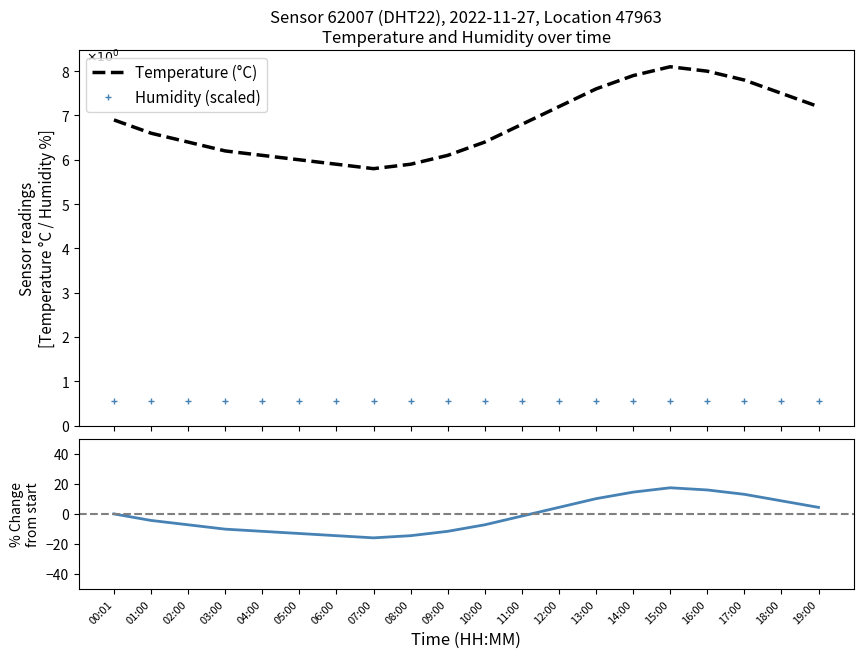

Reading left to right, transcribe all the data shown in this chart.

Temperature (°C): 6.9	6.6	6.4	6.2	6.1	6.0	5.9	5.8	5.9	6.1	6.4	6.8	7.2	7.6	7.9	8.1	8.0	7.8	7.5	7.2
Humidity (scaled): 0.5	0.5	0.5	0.5	0.5	0.5	0.5	0.5	0.5	0.5	0.5	0.5	0.5	0.5	0.5	0.5	0.5	0.5	0.5	0.5
% Temp change: 0.0	-4.3	-7.2	-10.1	-11.6	-13.0	-14.5	-15.9	-14.5	-11.6	-7.2	-1.4	4.3	10.1	14.5	17.4	15.9	13.0	8.7	4.3